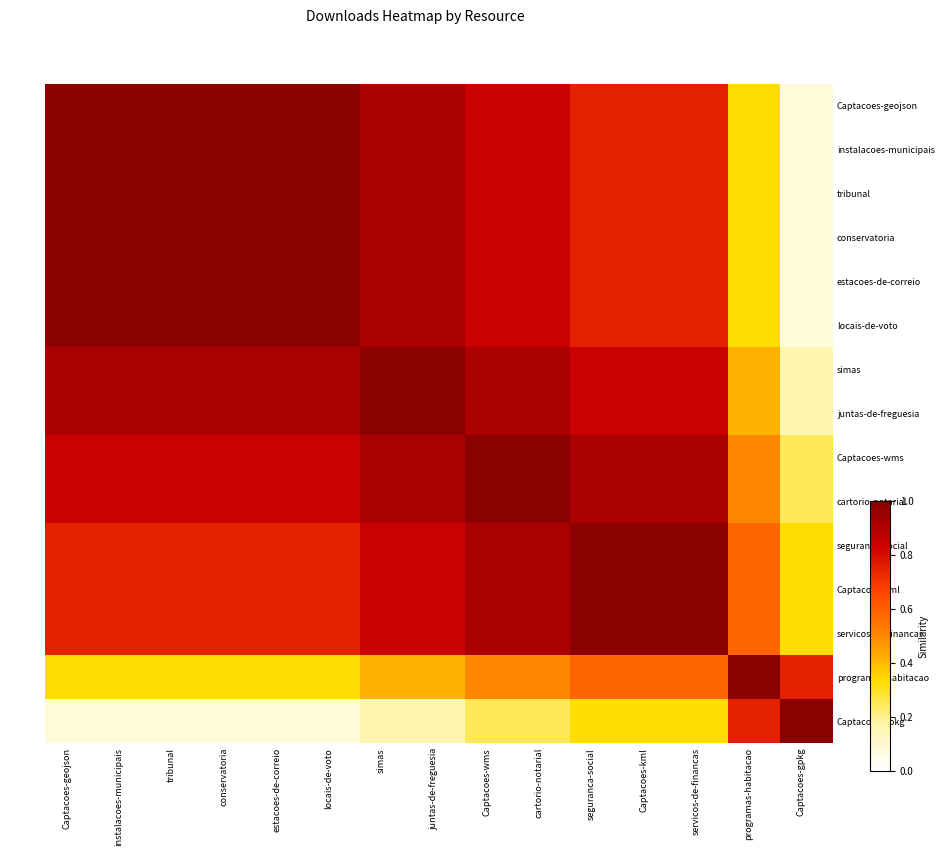

Rank the series by their maximum value, from highest to lowest.

Captacoes-geojson, instalacoes-municipais, tribunal, conservatoria, estacoes-de-correio, locais-de-voto, simas, juntas-de-freguesia, Captacoes-wms, cartorio-notarial, seguranca-social, Captacoes-kml, servicos-de-financas, programas-habitacao, Captacoes-gpkg